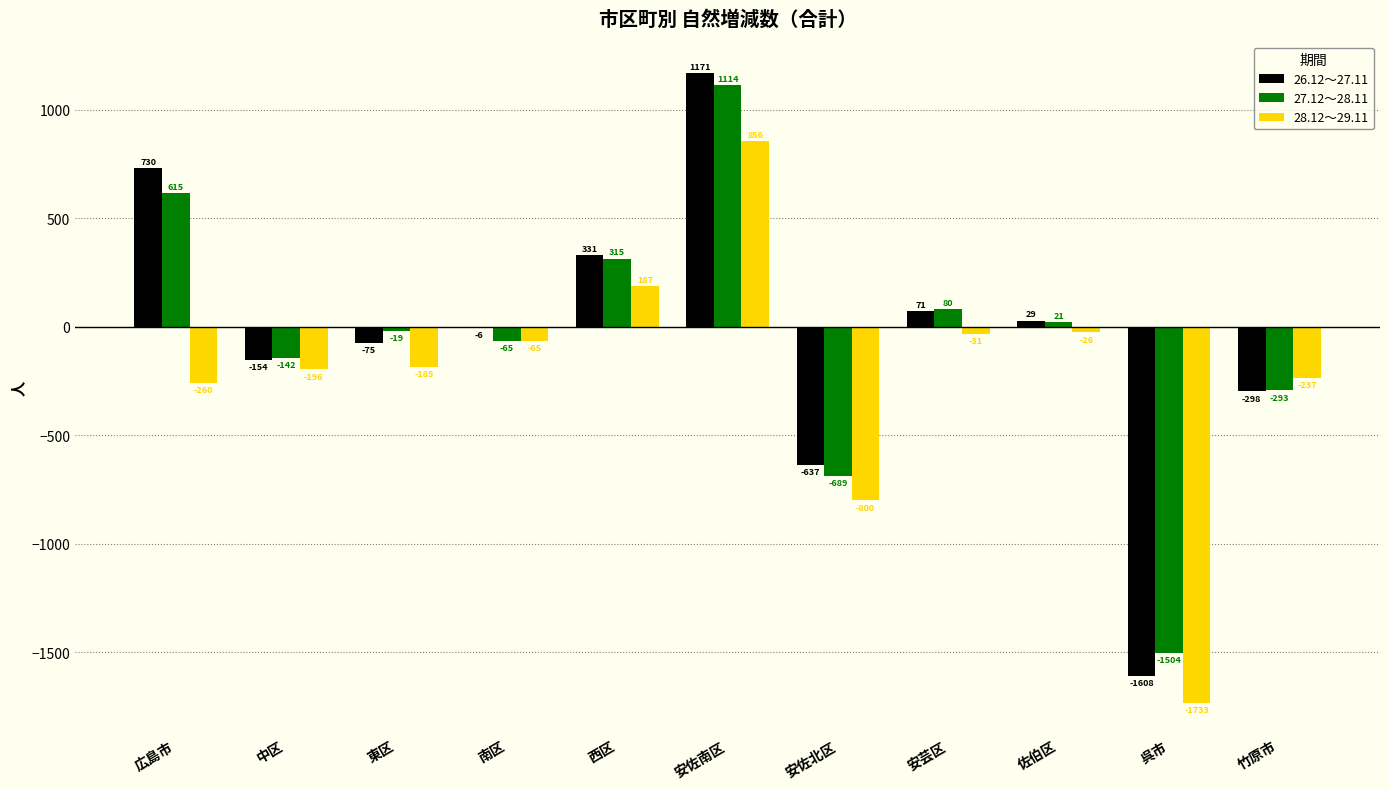

What is the sum of the 26.12～27.11 values at 竹原市 and 呉市?

-1906